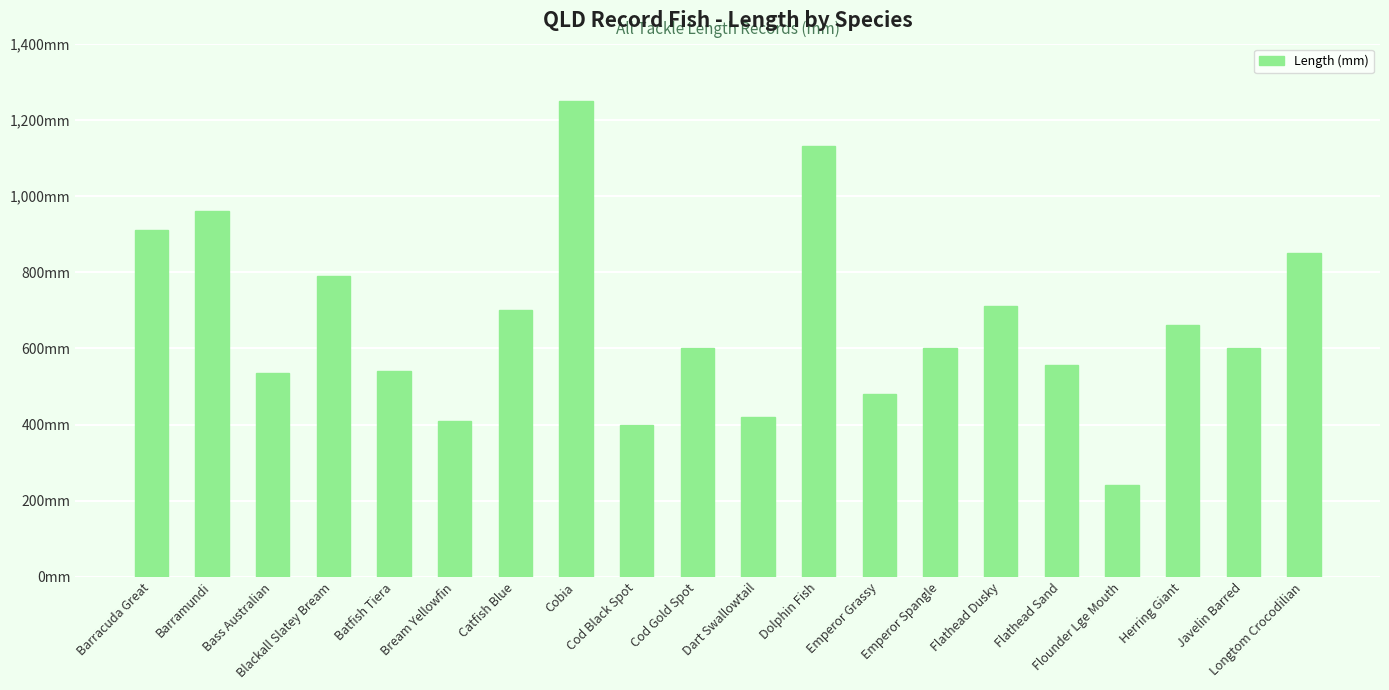

Does the chart contain any negative values?

No